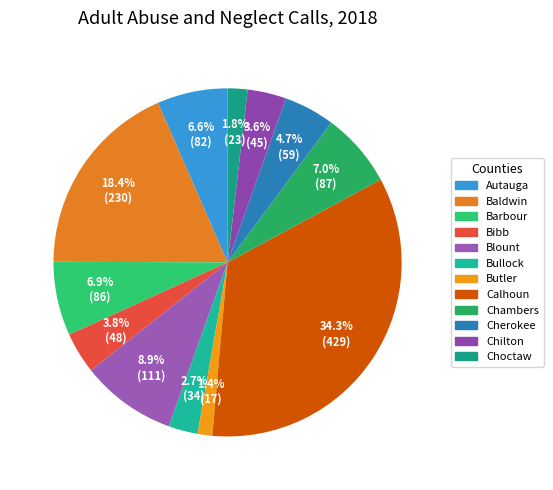

What percentage is the Butler slice, to the nearest percent?

1%